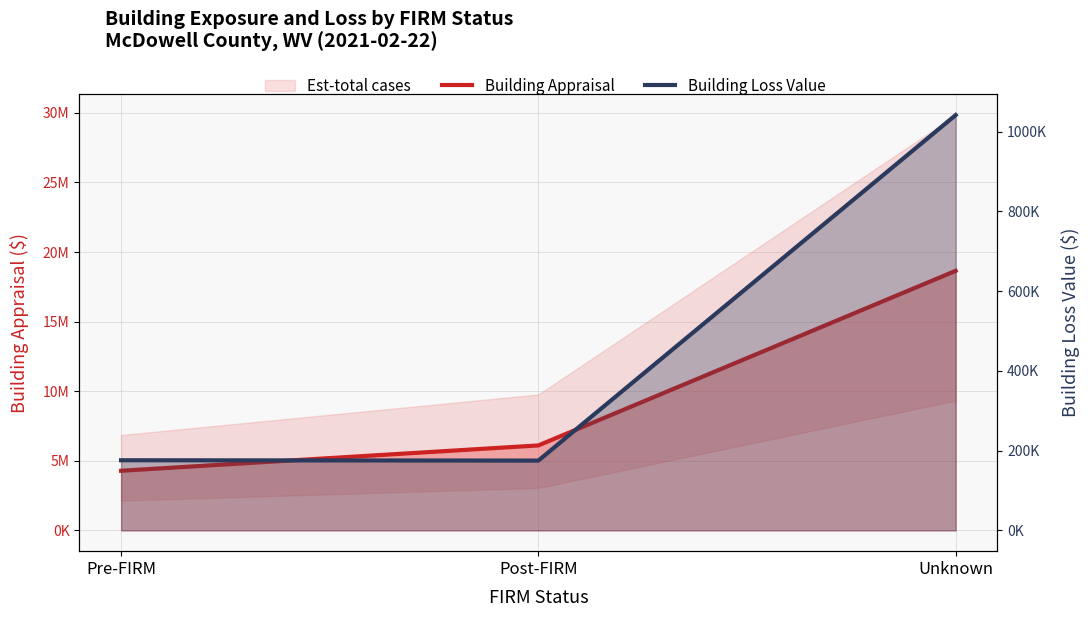

Which series has the widest spread of values?

Building Appraisal